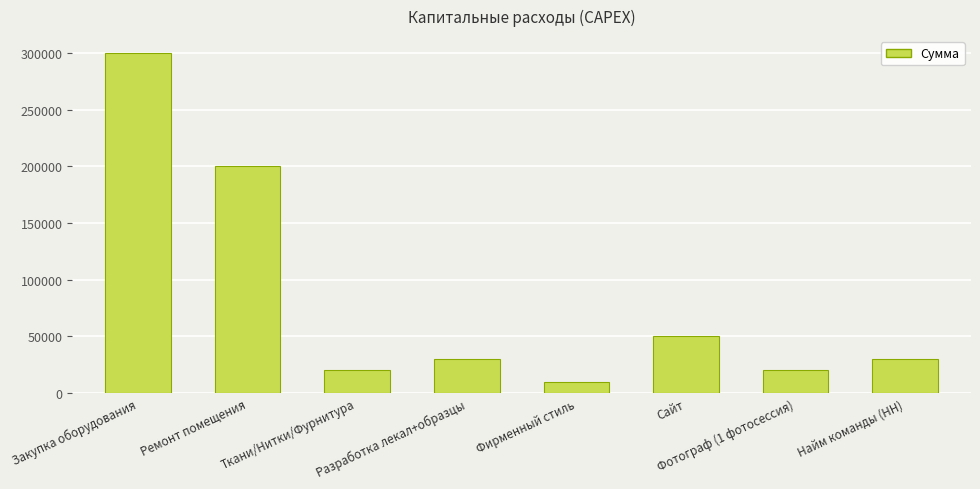

What is the average value?

82500